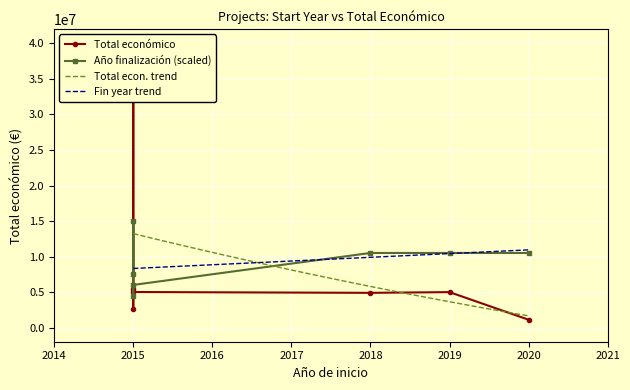

Is it true that the value at 2015 is 7567321?

False